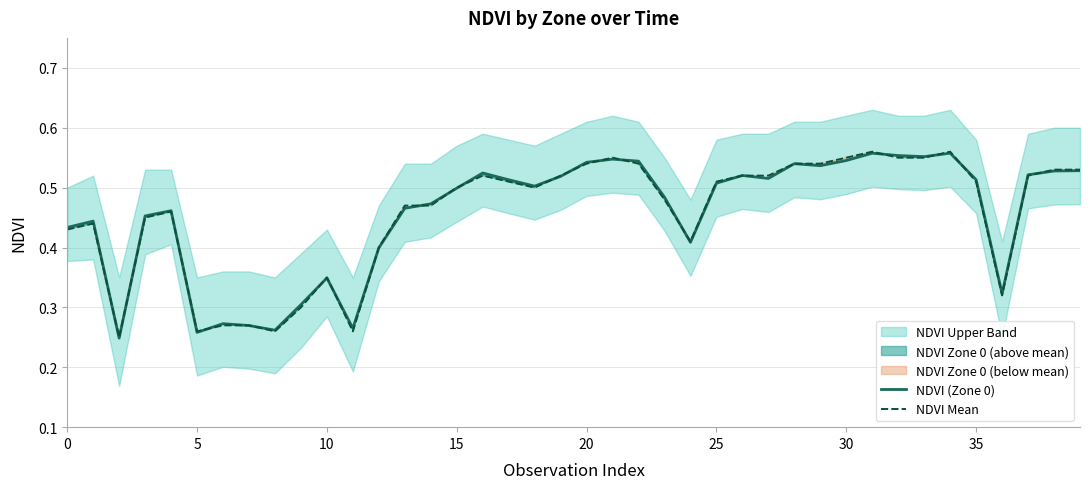

At which label does NDVI (Zone 0) reach its peak?

34